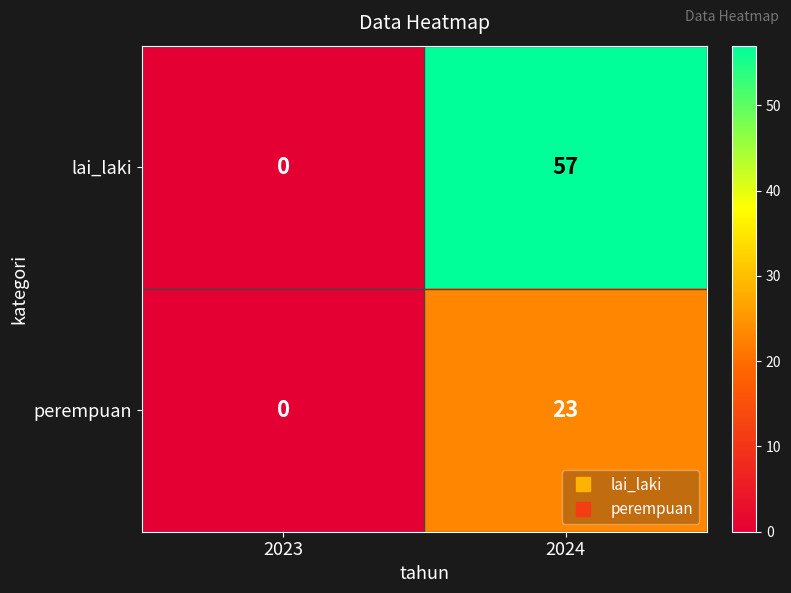

Read the perempuan value at 2024, to the nearest 10.

20